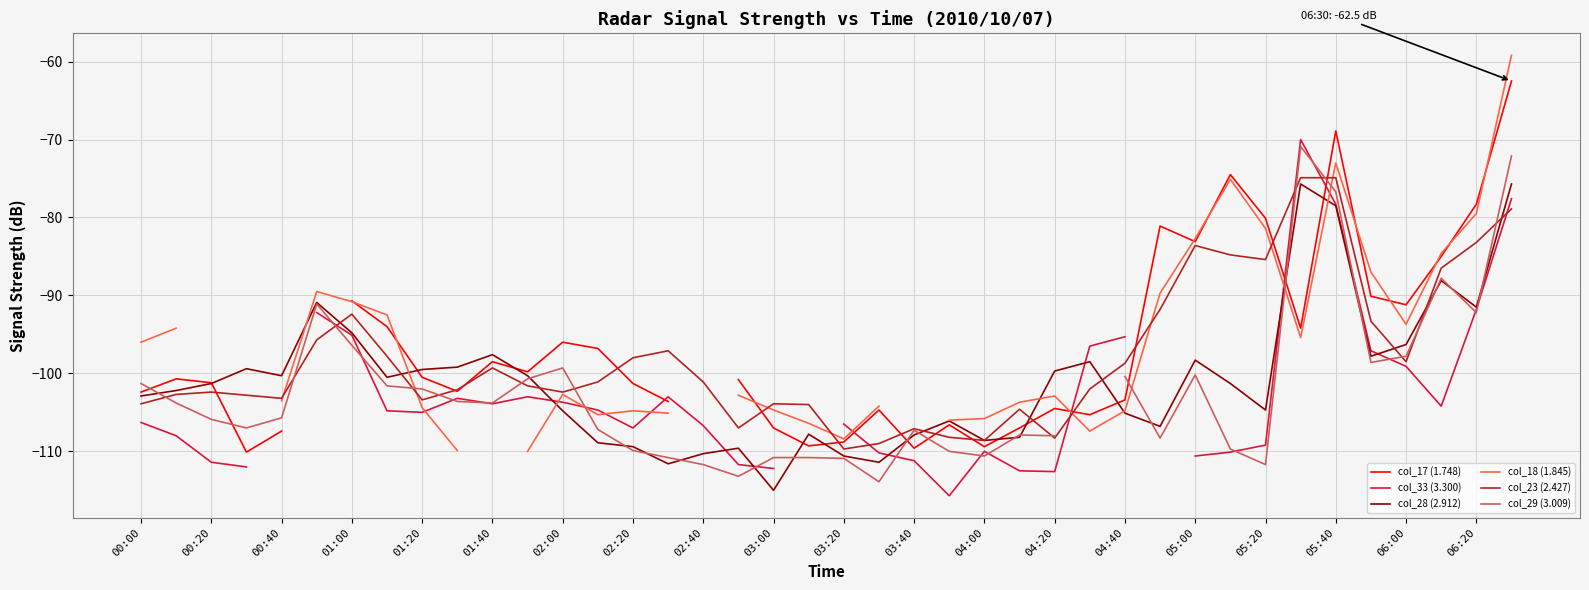

Is this an area chart (filled region under the line)?

No